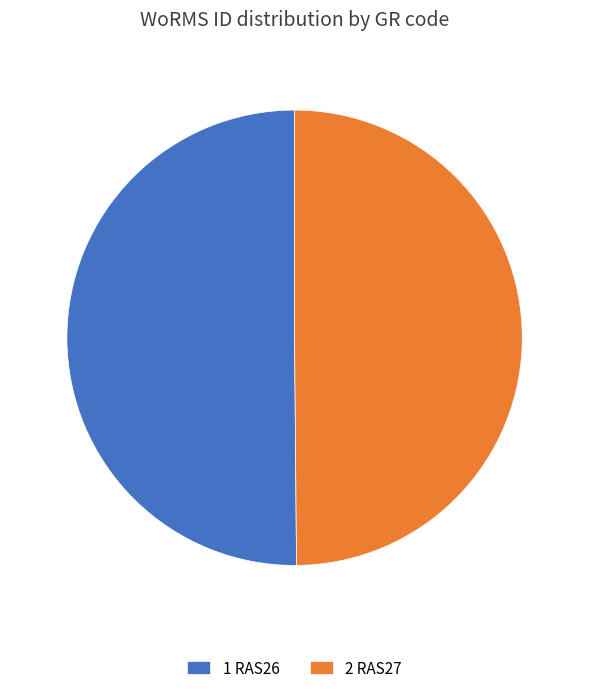

The 2 RAS27 slice represents 40% of the pie. True or false?

False